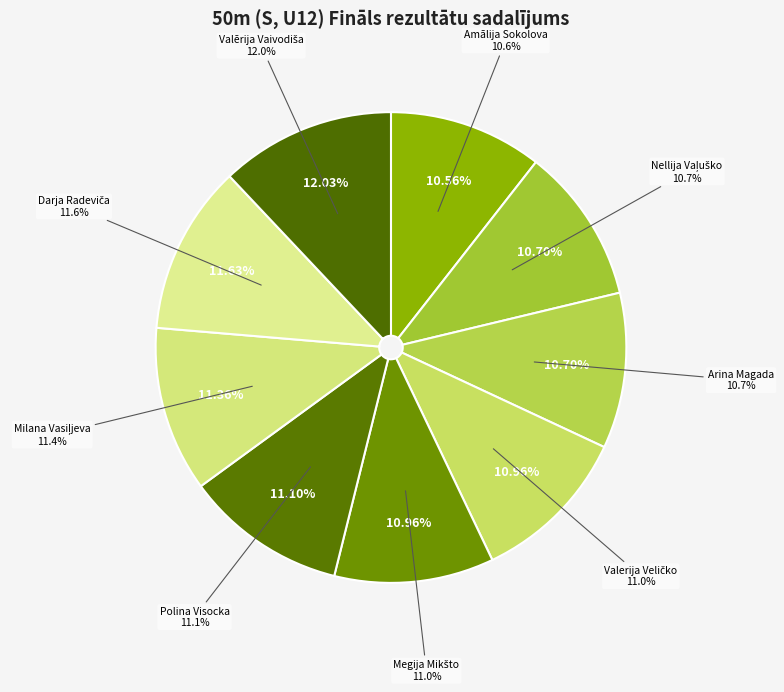

What percentage do Megija Mikšto and Arina Magada together represent?

21.7%